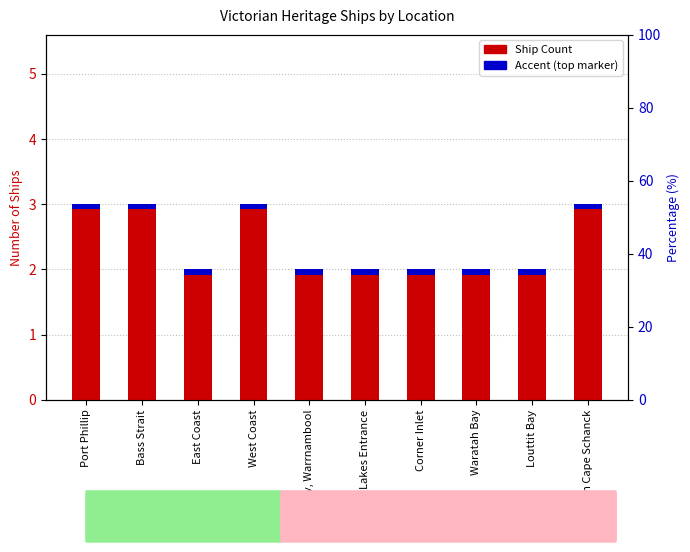

What is the difference between the maximum and minimum values?

1